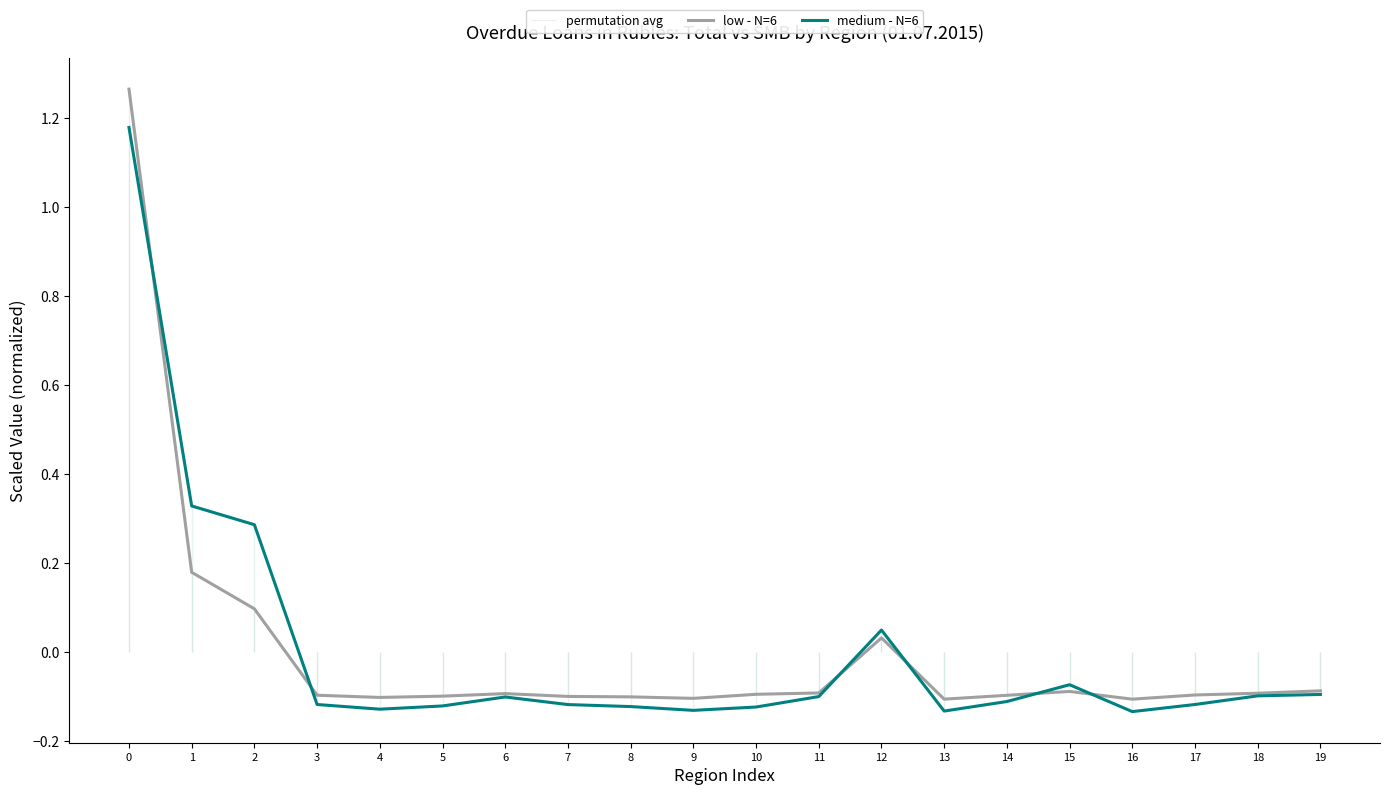

At 9, list the series in order from largest to smallest.

low - N=6, medium - N=6